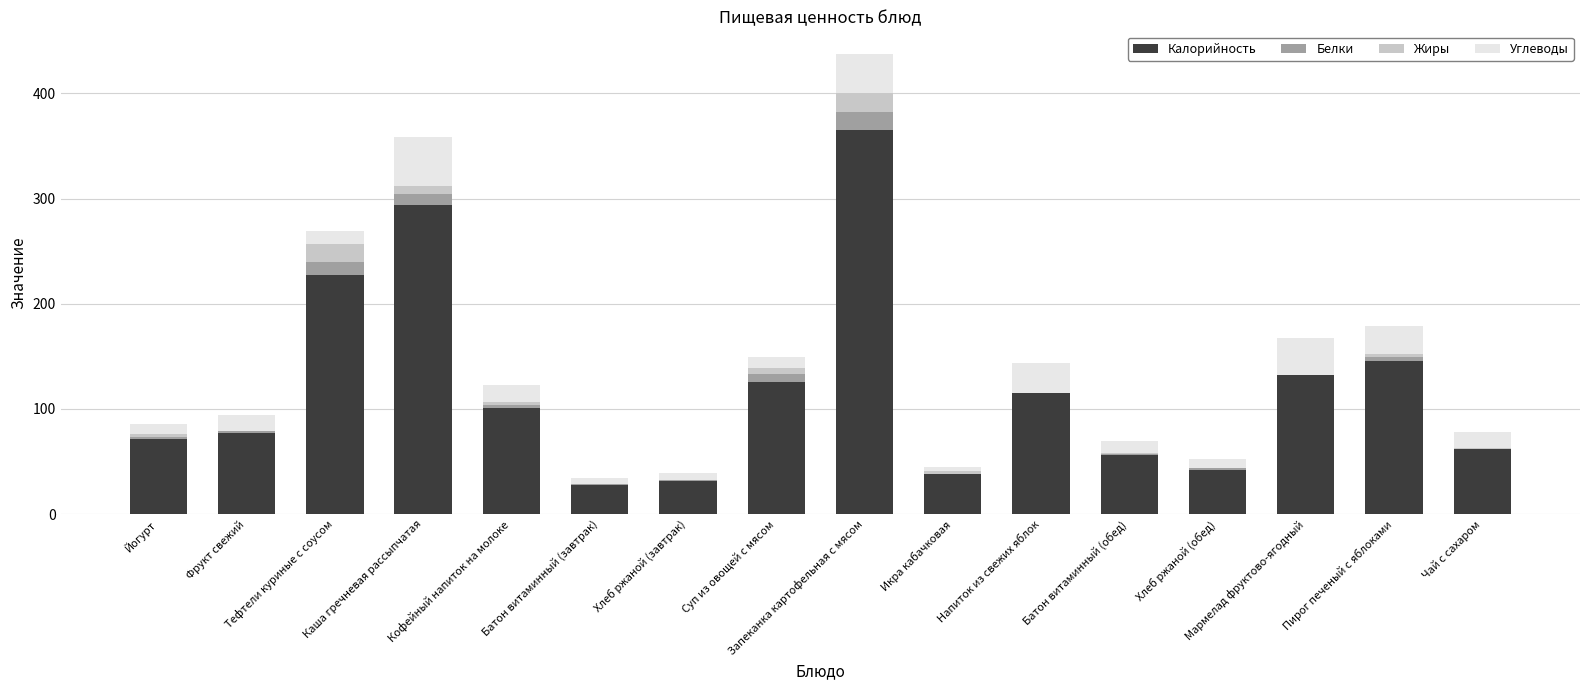

What is the sum of all Жиры values?

60.6